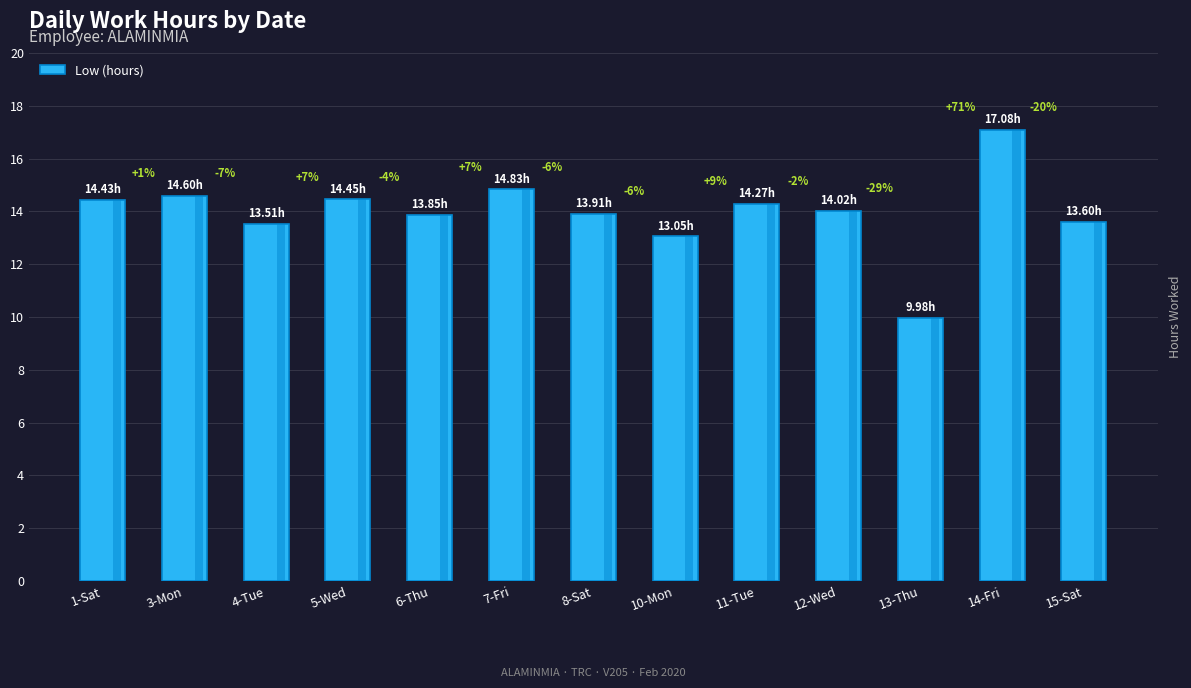

Where does the data first go above 14?

1-Sat